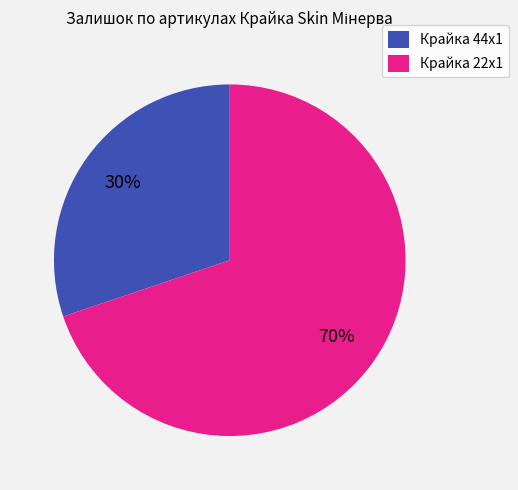

Is there a majority slice in this chart?

Yes